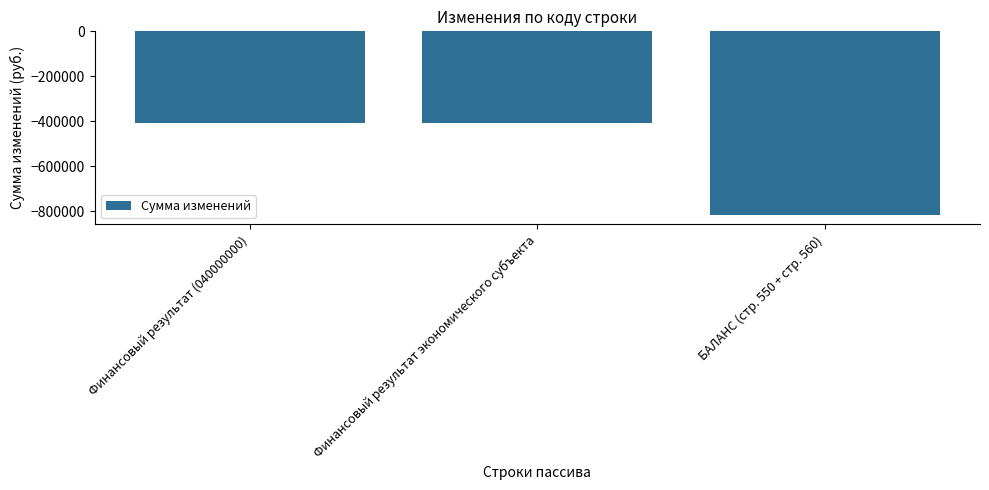

Which has a higher value, Финансовый результат (040000000) or БАЛАНС (стр. 550 + стр. 560)?

Финансовый результат (040000000)